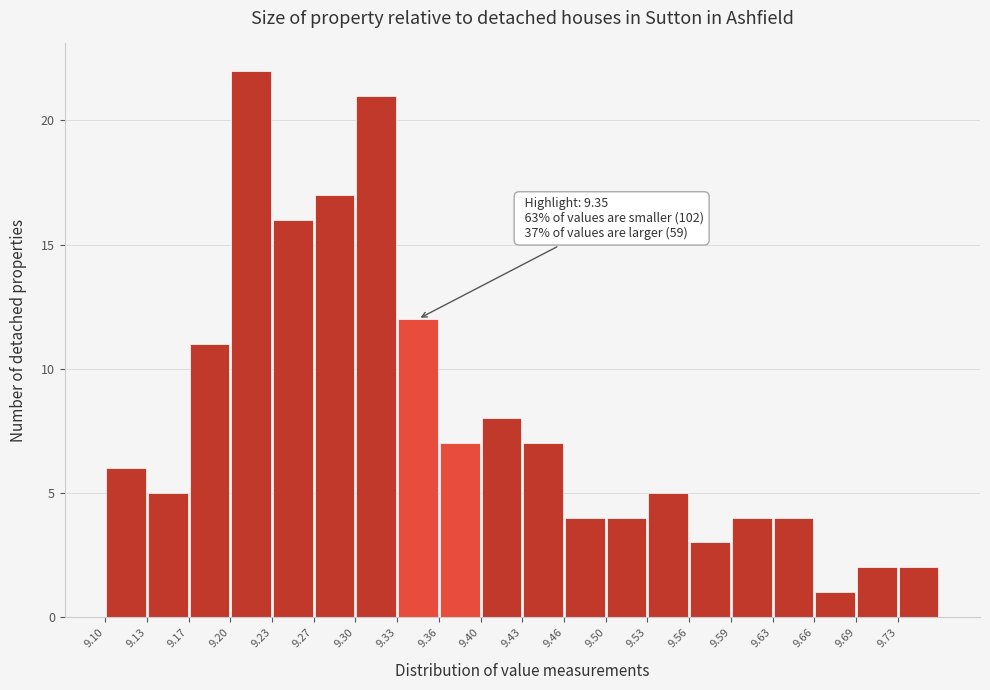

Which range on the x-axis has the tallest bar?

9.199 to 9.232